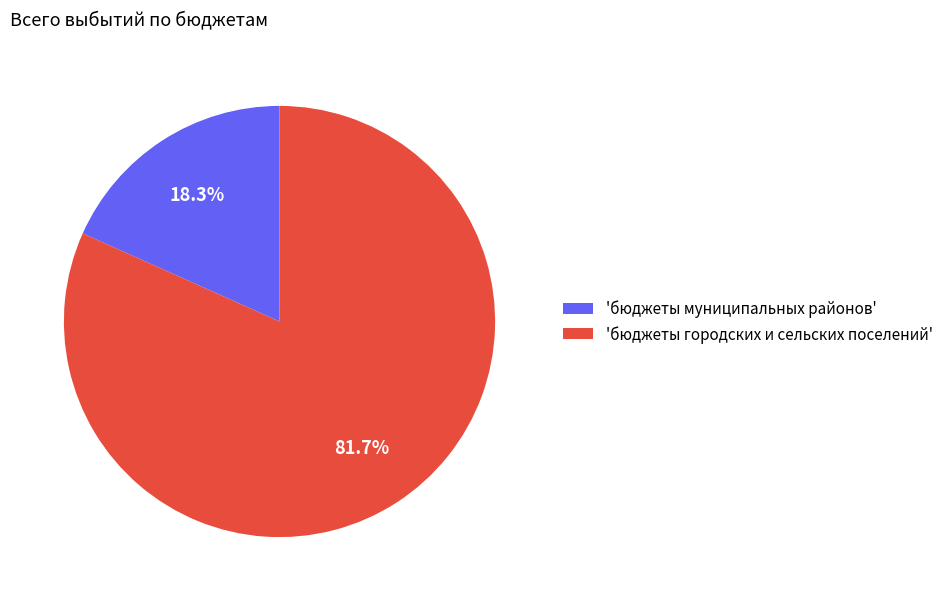

Count the number of slices in the pie.

2